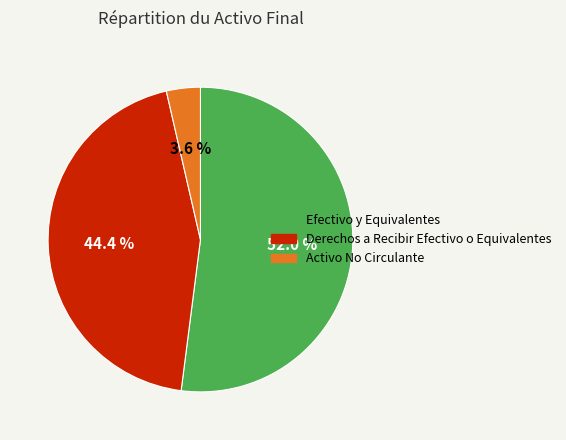

How many segments does this pie chart have?

3